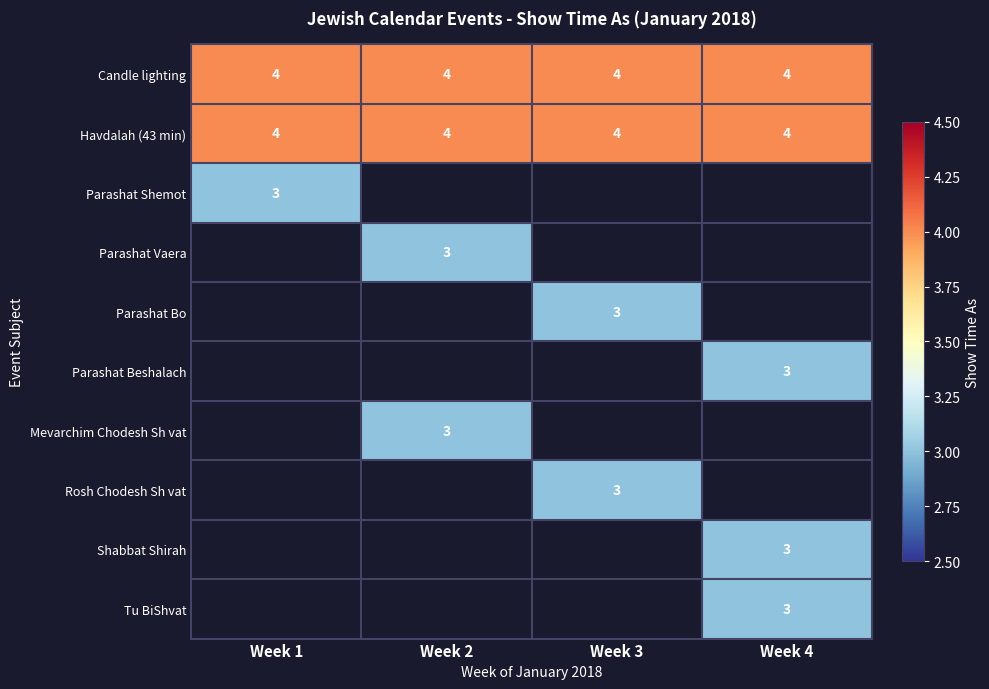

The value of Parashat Vaera at Week 2 is 3. True or false?

True